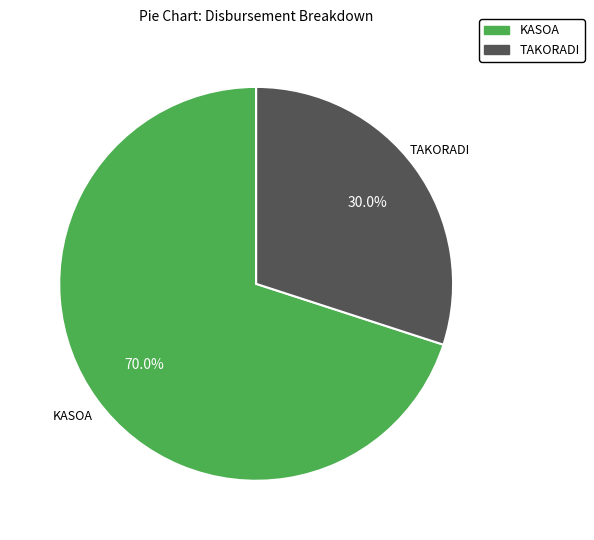

What percentage do TAKORADI and KASOA together represent?

100.0%